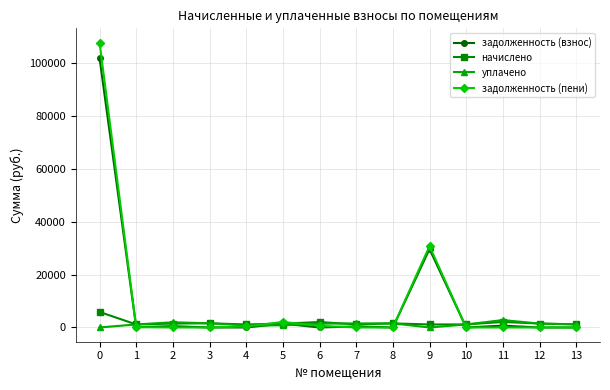

The value of задолженность (пени) at 12 is 41488.4. True or false?

False